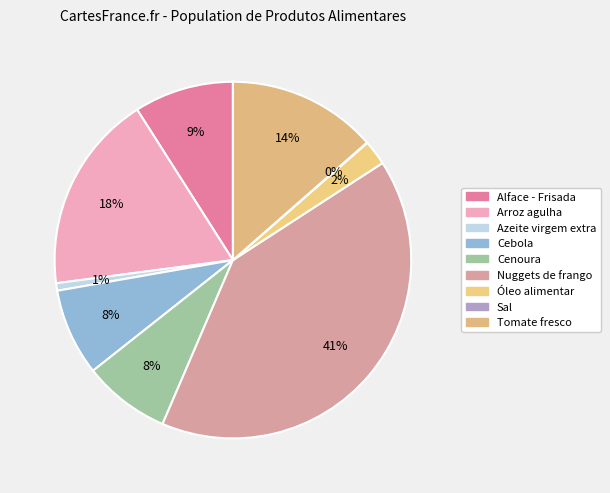

Does Cenoura account for over 50% of the chart?

No